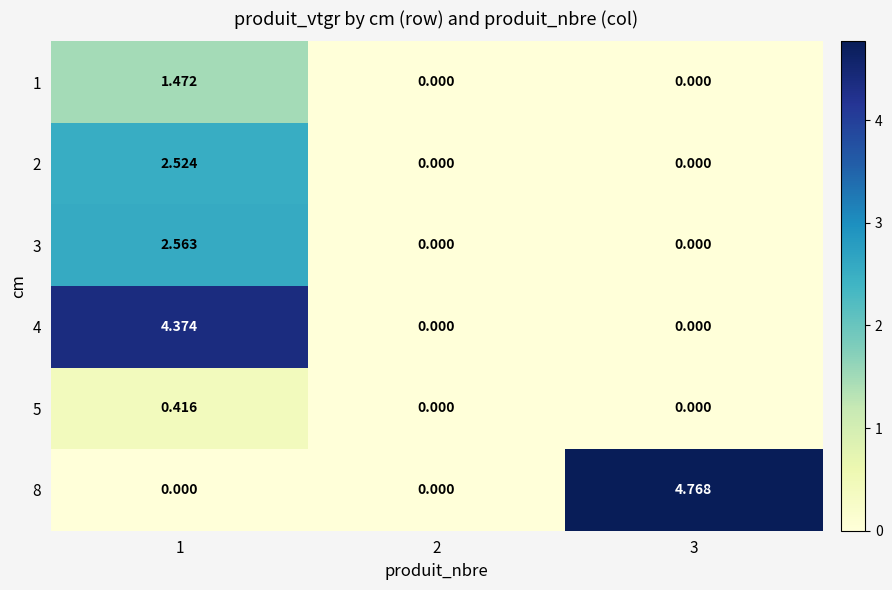

Is the value of 4 at 1 greater than the value of 1 at 1?

Yes